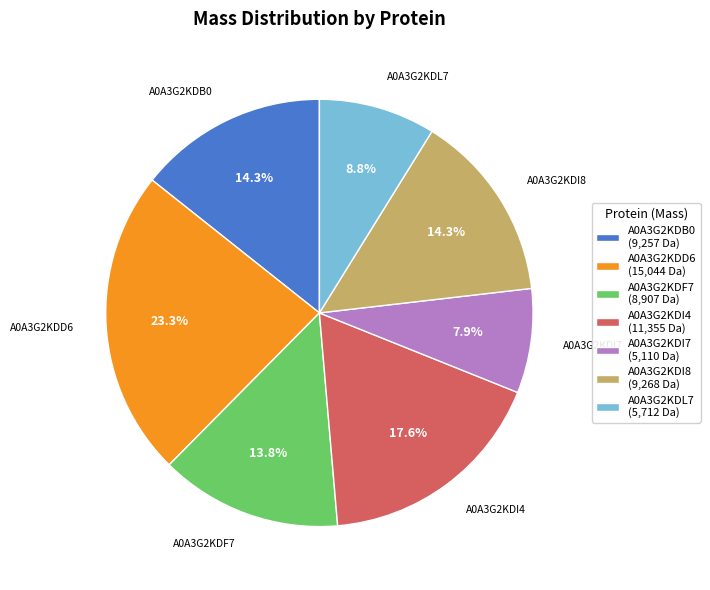

How many segments does this pie chart have?

7